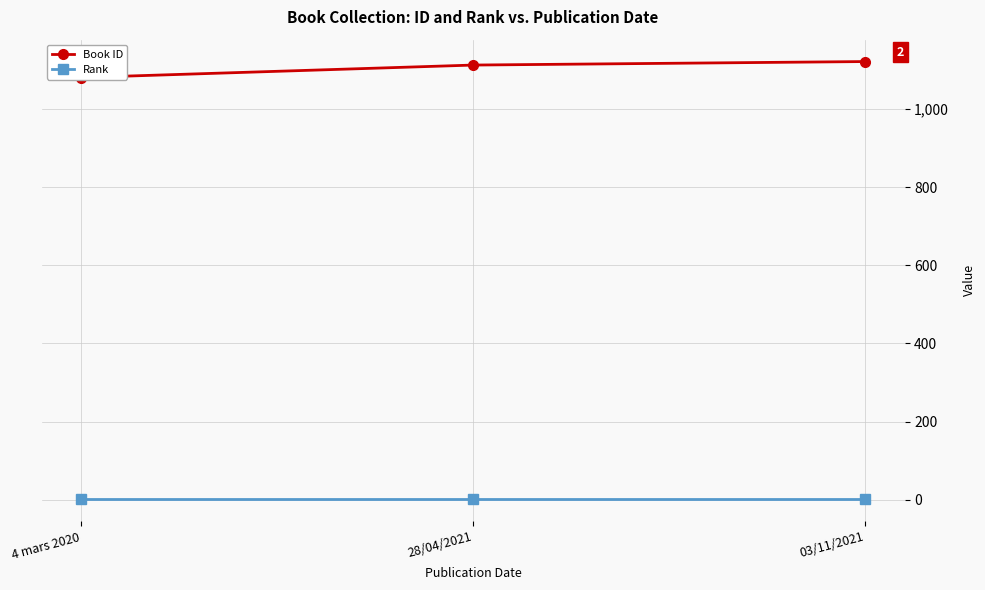

What is the total value across all series at 28/04/2021?

1114